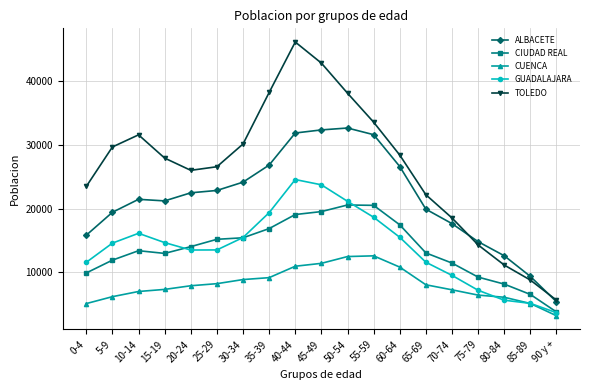

How many data points does each series have?

19